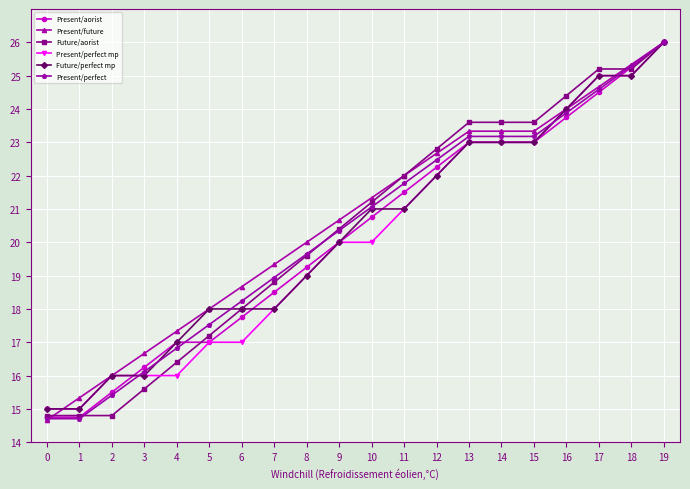

What is the difference between the highest and lowest values at 12?

0.8